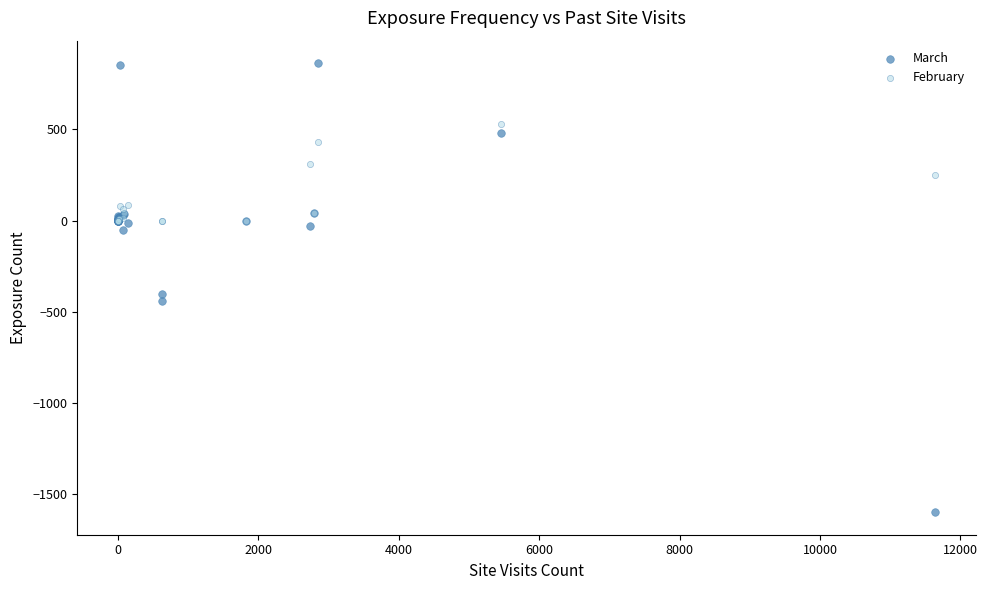

In the March series, what Y value is closest to -368?

-401.6